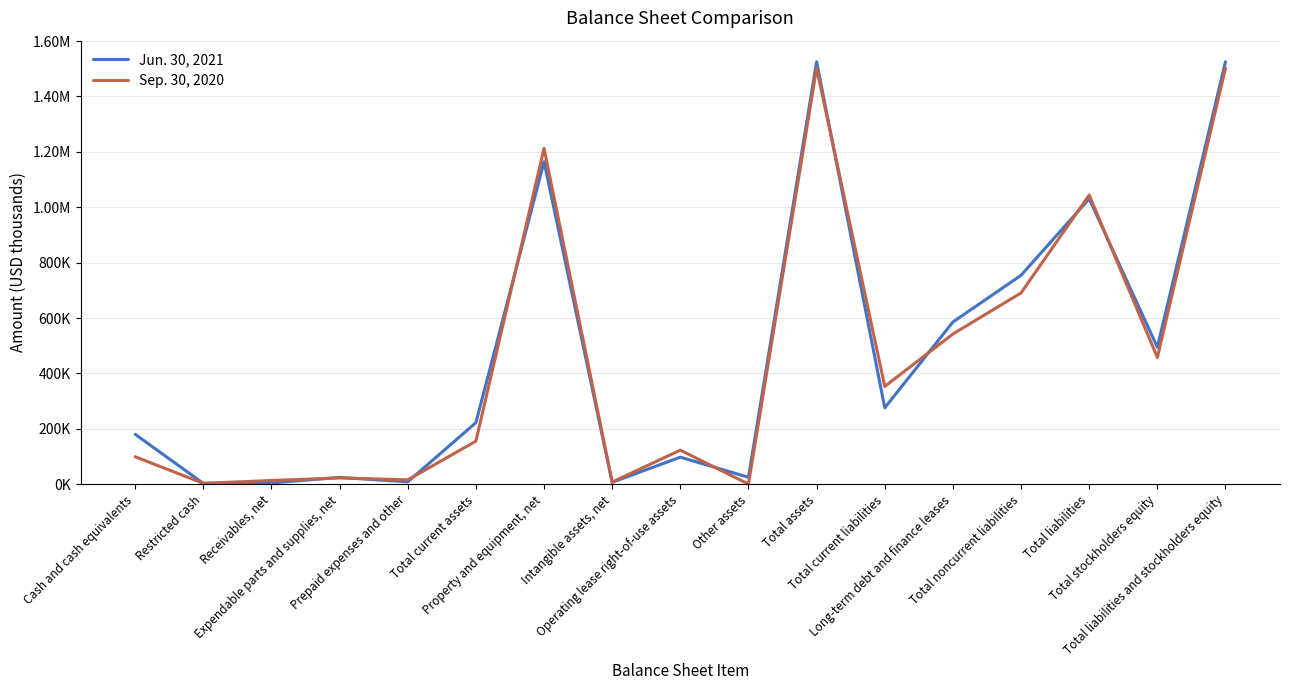

Where does the Sep. 30, 2020 series first go above 155591?

Property and equipment, net